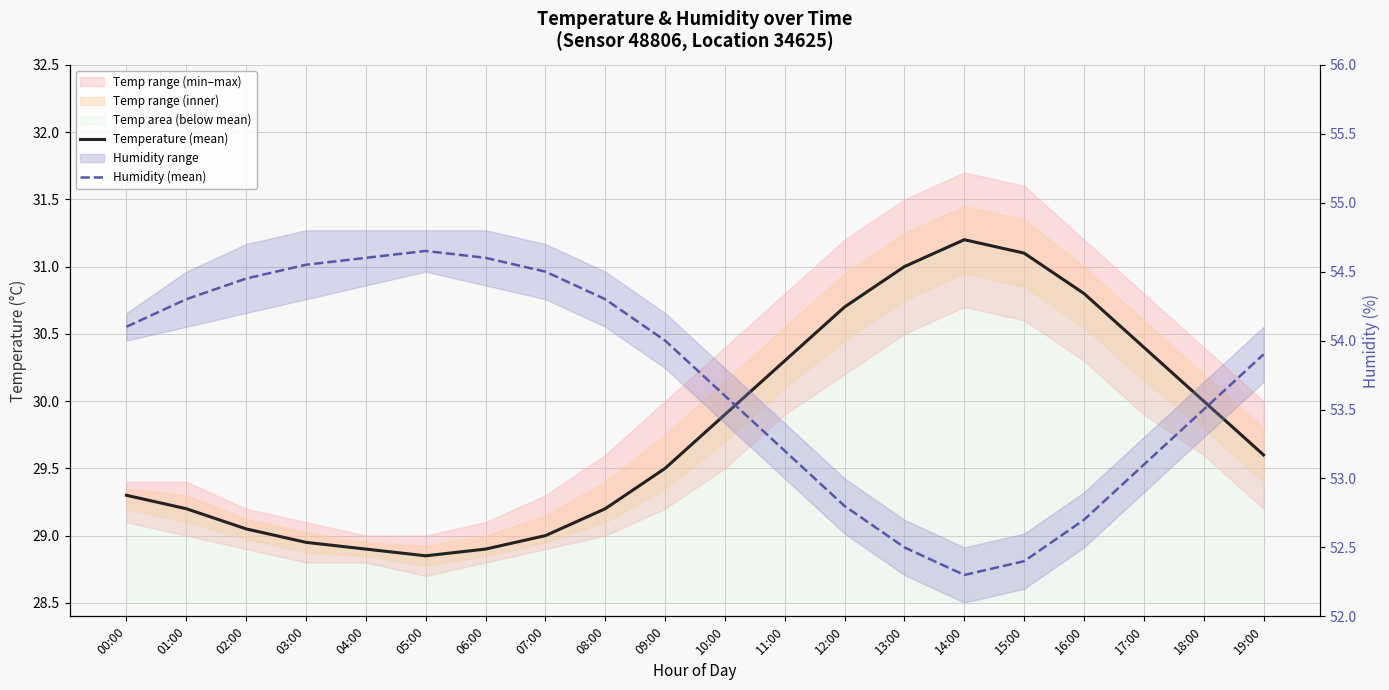

Is it true that Humidity (mean) equals 53.1 at 17:00?

True